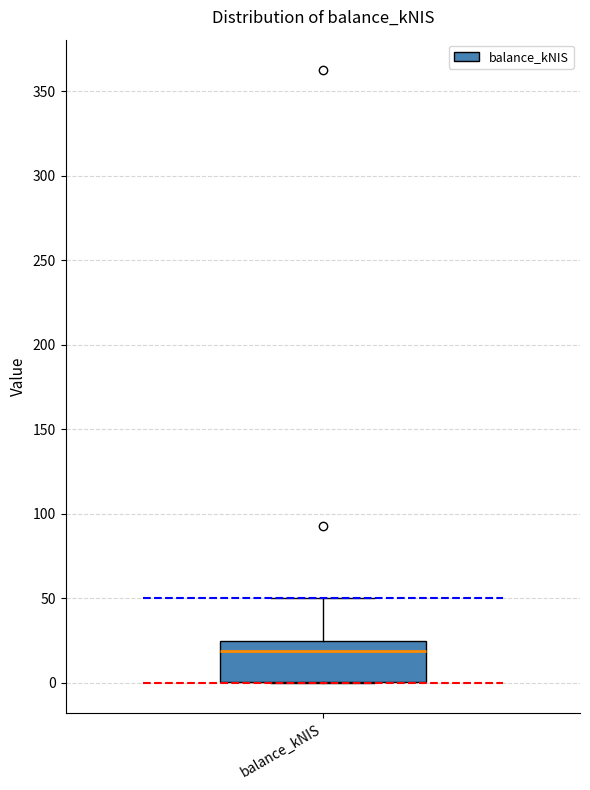

Where is the lower edge of the box for balance_kNIS on the y-axis? The values are not printed on the chart, so give them approximately, as read against the axis.

0